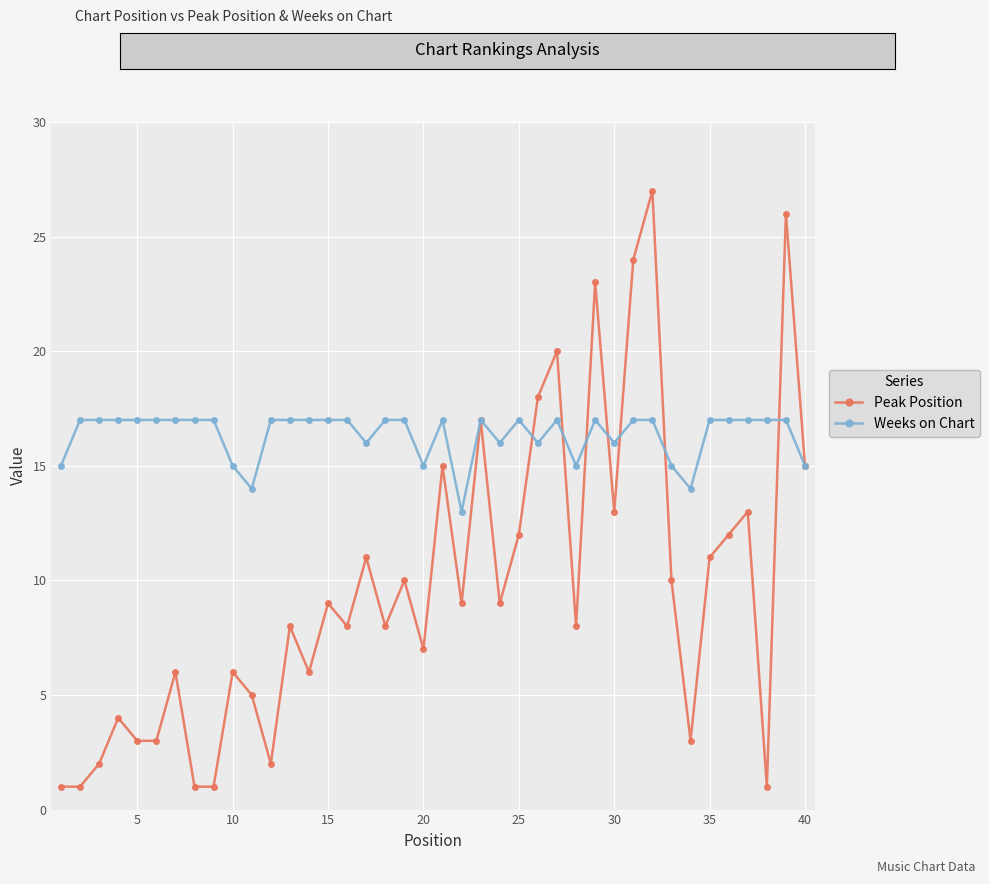

Which series has the largest range (max minus min)?

Peak Position